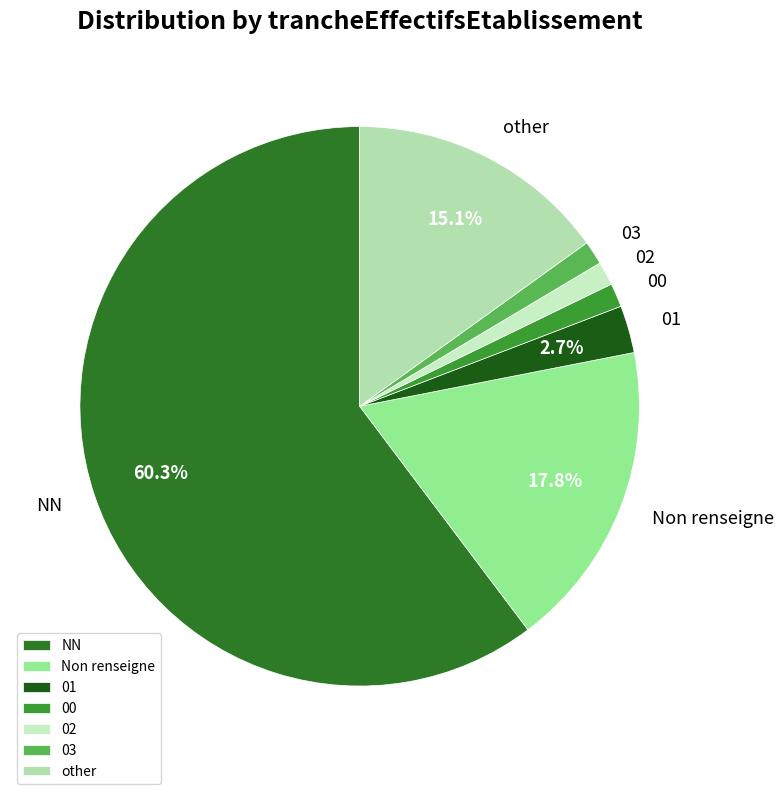

The other slice represents 28% of the pie. True or false?

False